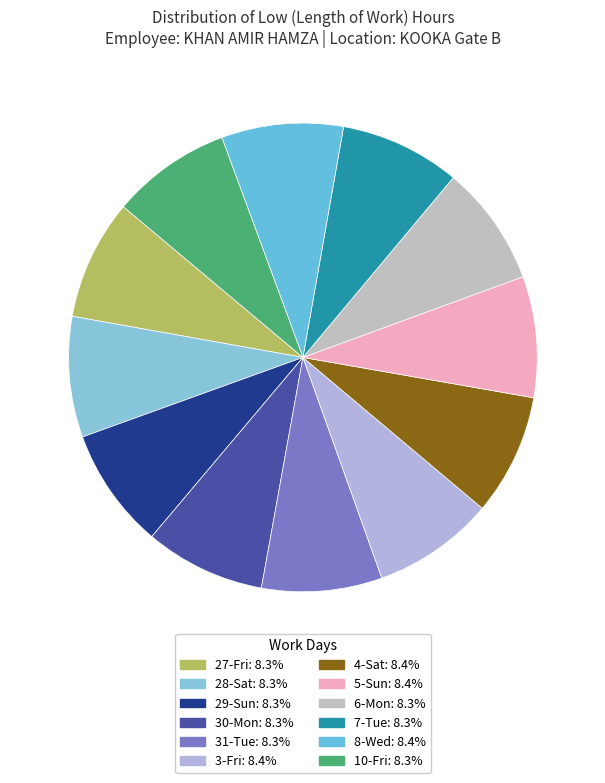

How many segments does this pie chart have?

12